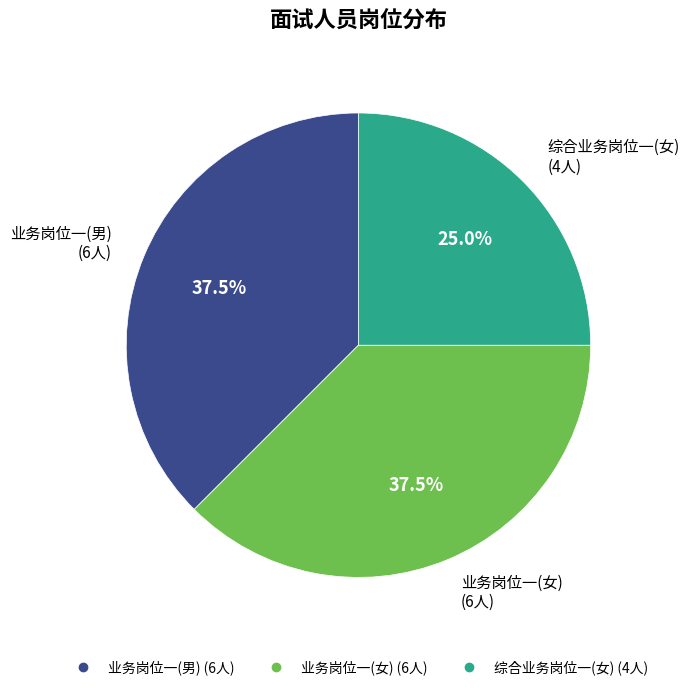

The 业务岗位一(男) slice represents 50% of the pie. True or false?

False